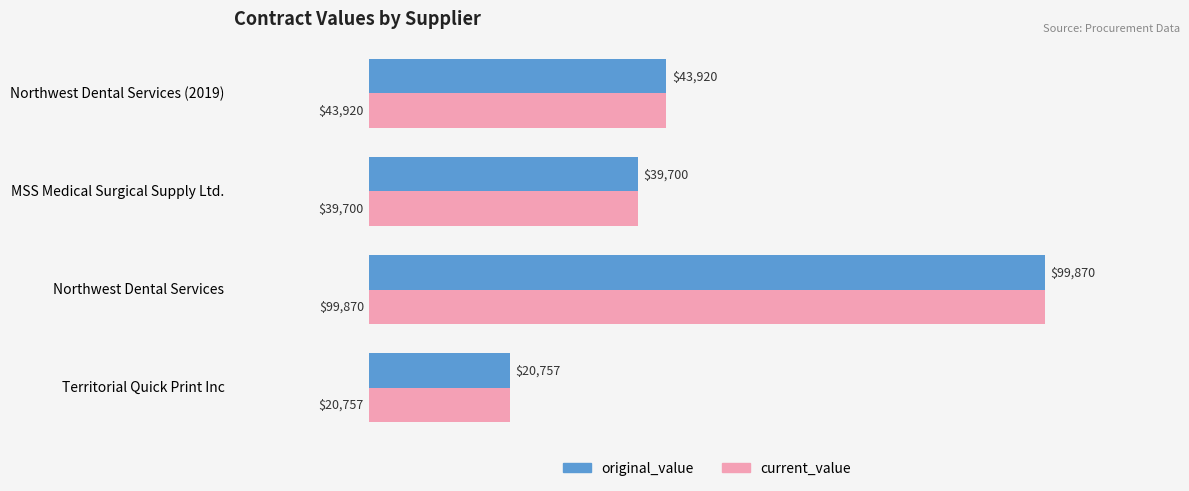

Where is current_value nearest to the value 60313?

Northwest Dental Services (2019)